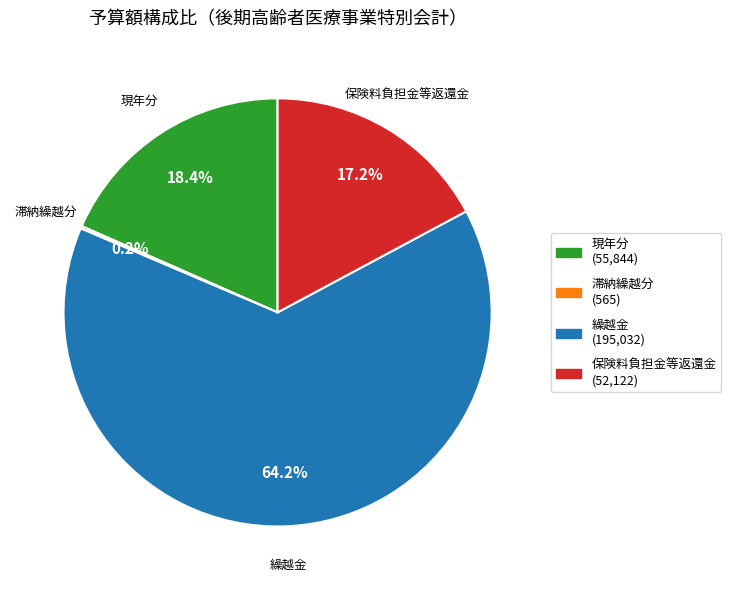

Between 現年分 and 繰越金, which is larger?

繰越金